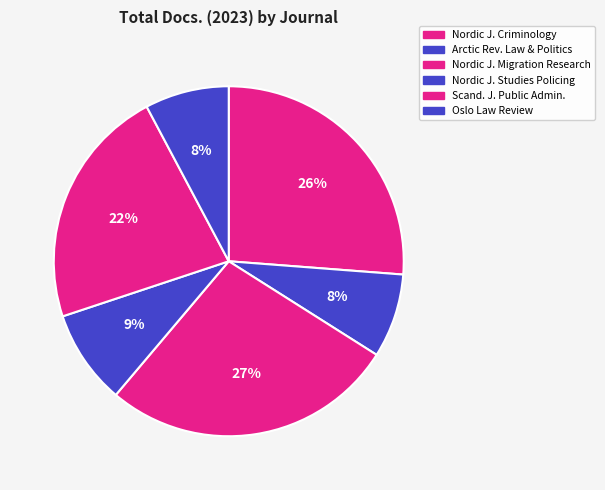

How many segments does this pie chart have?

6